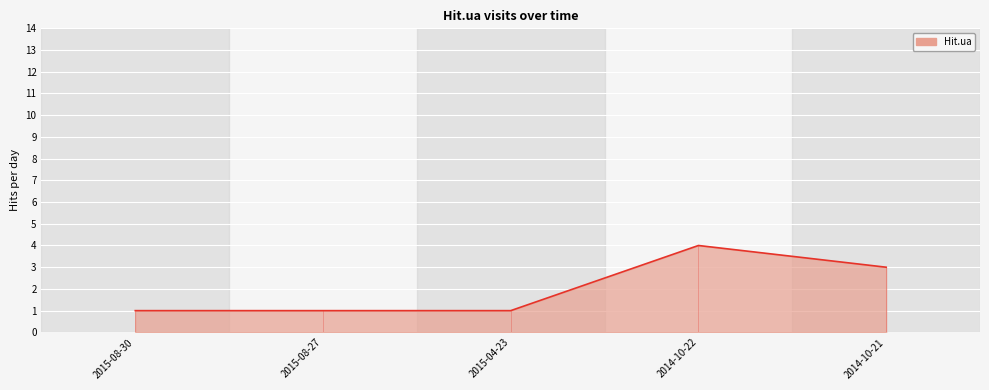

What is the minimum value shown in the chart?

1